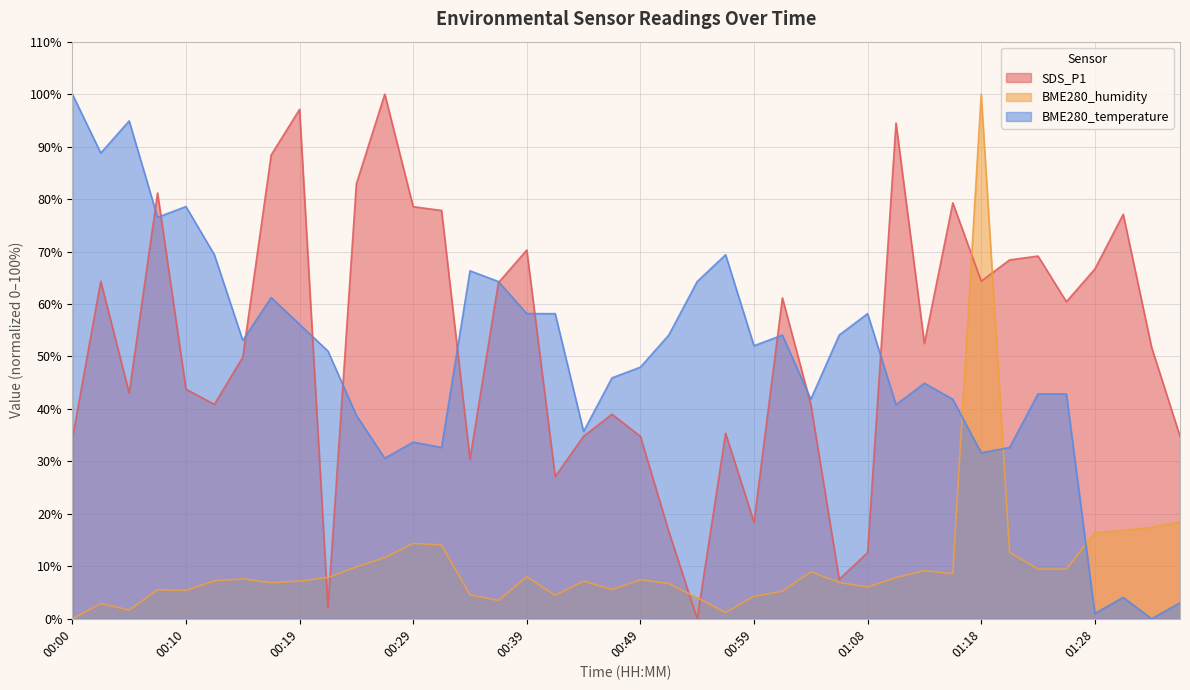

How many values in SDS_P1 are above zero?

39